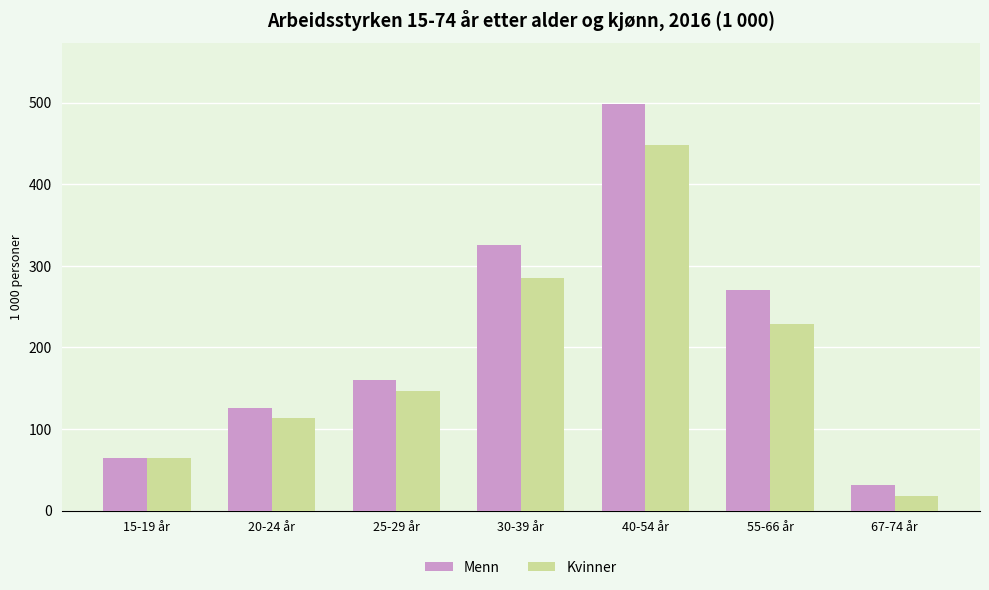

What is the difference between the maximum and minimum values in the Menn series?

467